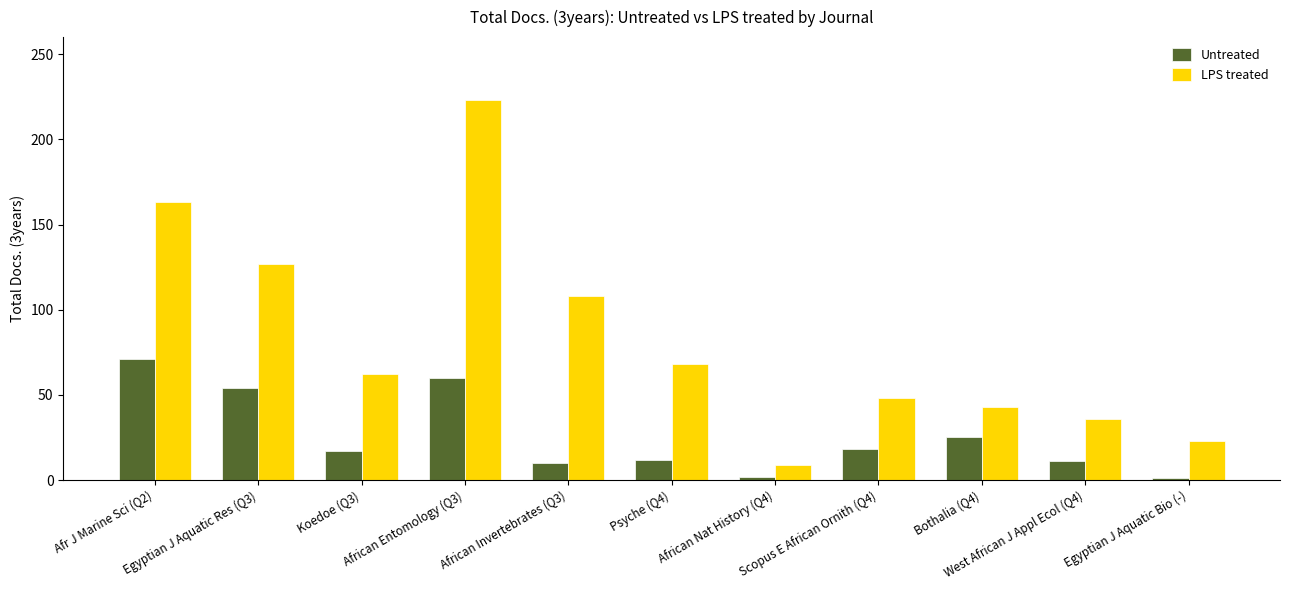

How many bars are there in total?

22